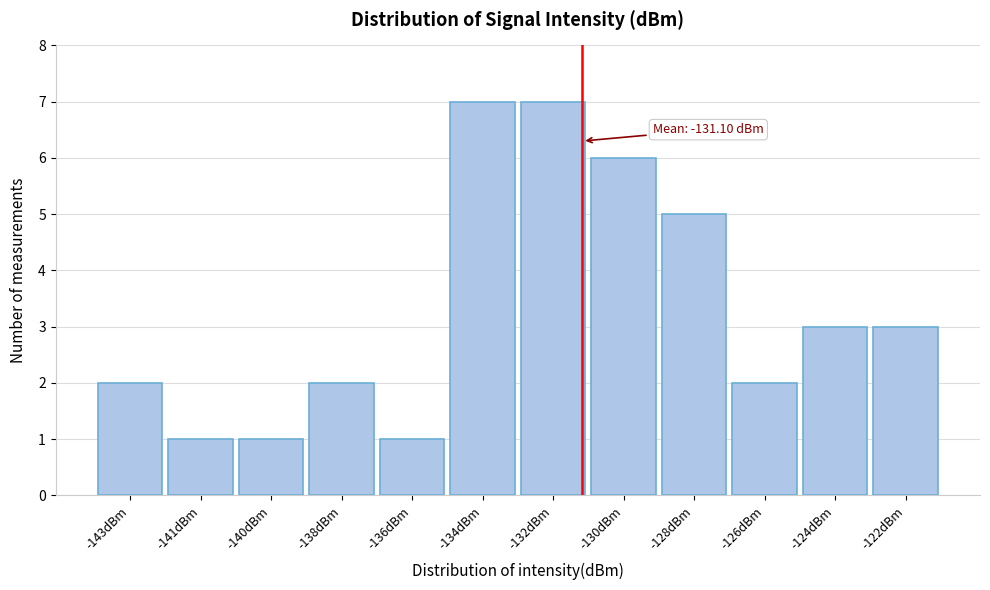

Reading left to right, extract all data points from this chart.

-143dBm=2	-141dBm=1	-140dBm=1	-138dBm=2	-136dBm=1	-134dBm=7	-132dBm=7	-130dBm=6	-128dBm=5	-126dBm=2	-124dBm=3	-122dBm=3